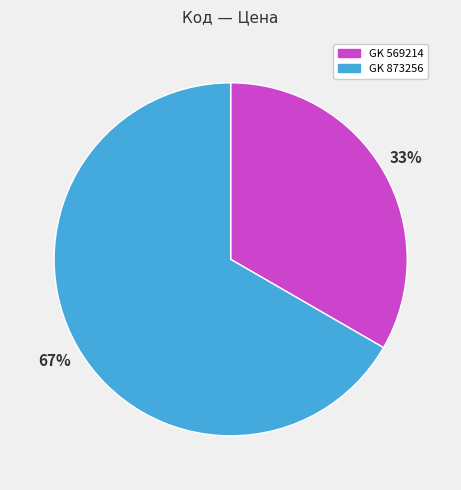

How many segments does this pie chart have?

2